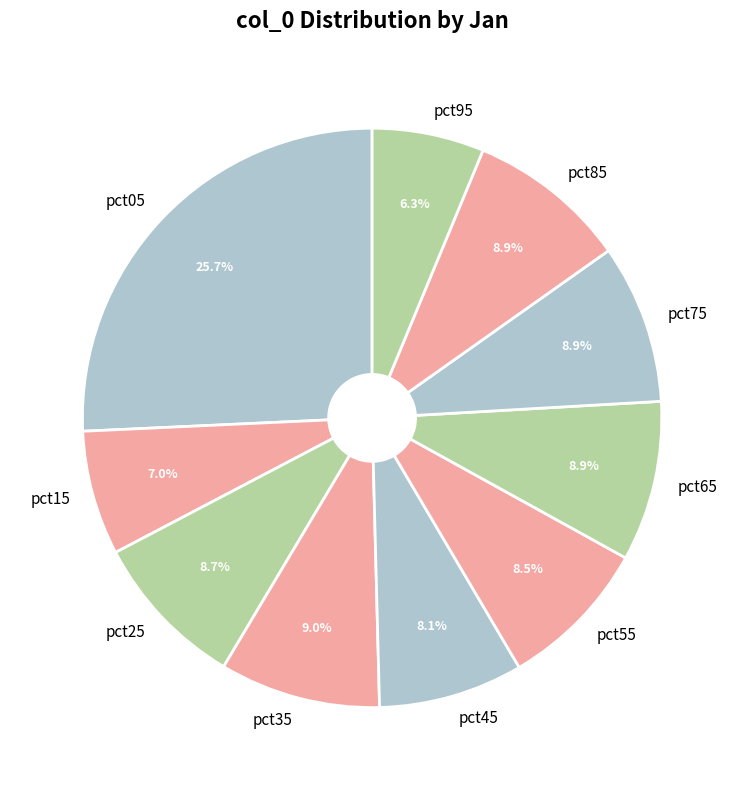

Do pct35 and pct55 together represent more than half of the pie?

No